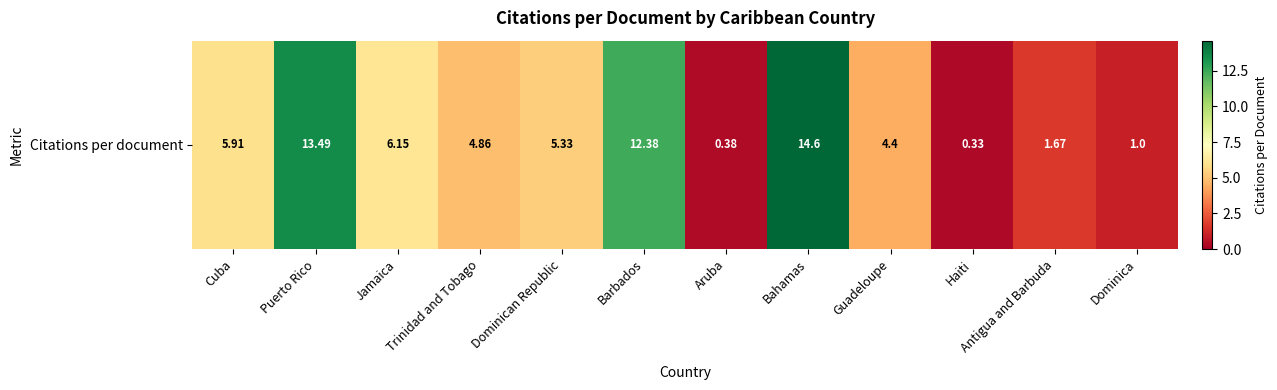

The chart shows a value of 5.9 at Cuba. True or false?

True